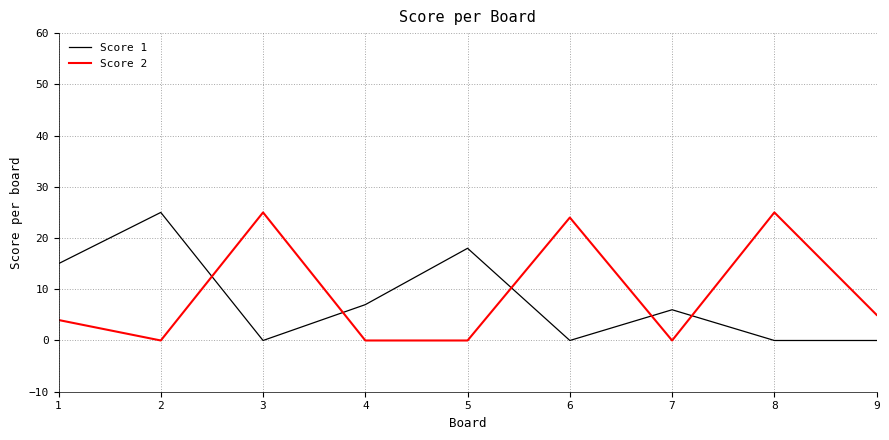

How many times do Score 2 and Score 1 cross each other?

5